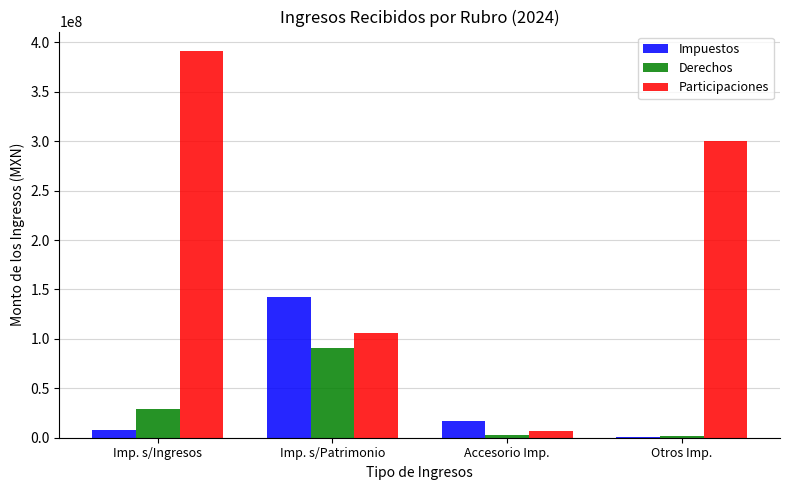

At which label is Derechos closest to 46458988?

Imp. s/Ingresos